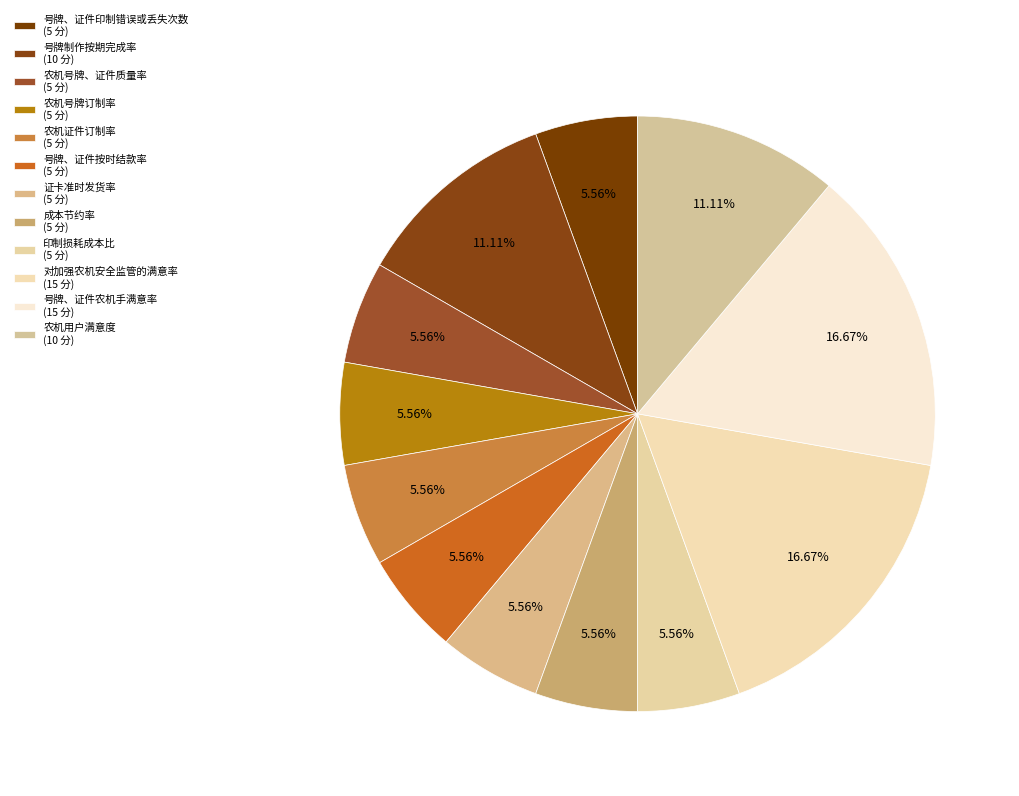

Count the number of slices in the pie.

12